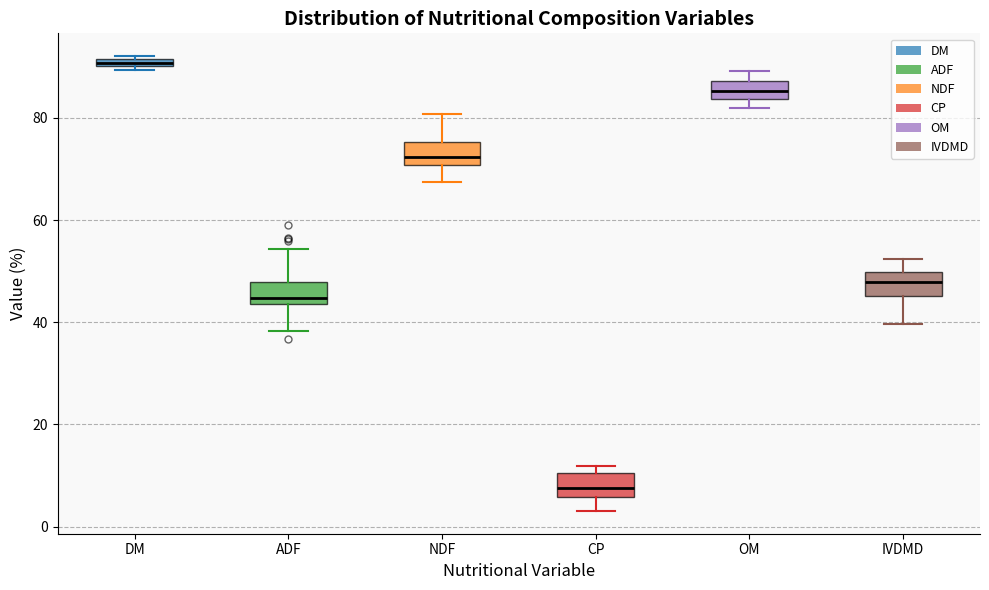

Where does the median line of the box for CP sit on the y-axis? The values are not printed on the chart, so give them approximately, as read against the axis.

8